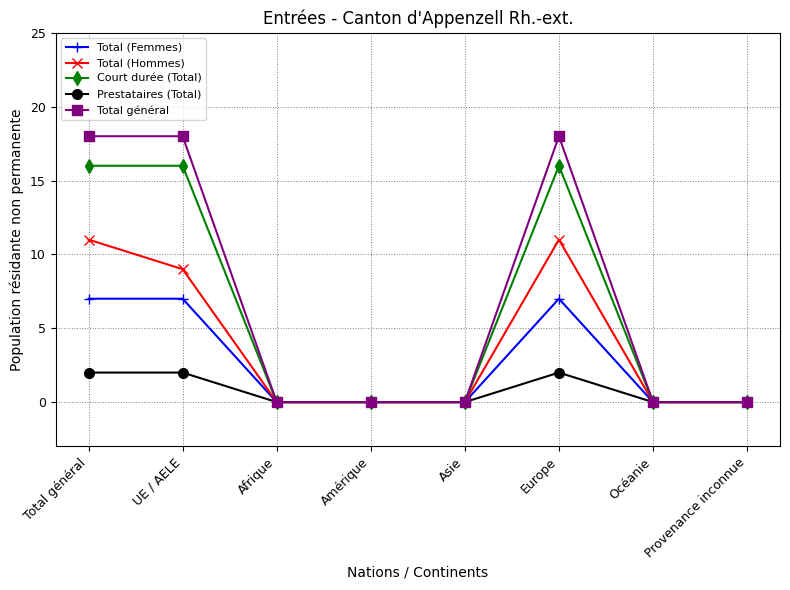

Reading left to right, list all the values displayed in this chart.

Total (Femmes): 7	7	0	0	0	7	0	0
Total (Hommes): 11	9	0	0	0	11	0	0
Court durée (Total): 16	16	0	0	0	16	0	0
Prestataires (Total): 2	2	0	0	0	2	0	0
Total général: 18	18	0	0	0	18	0	0